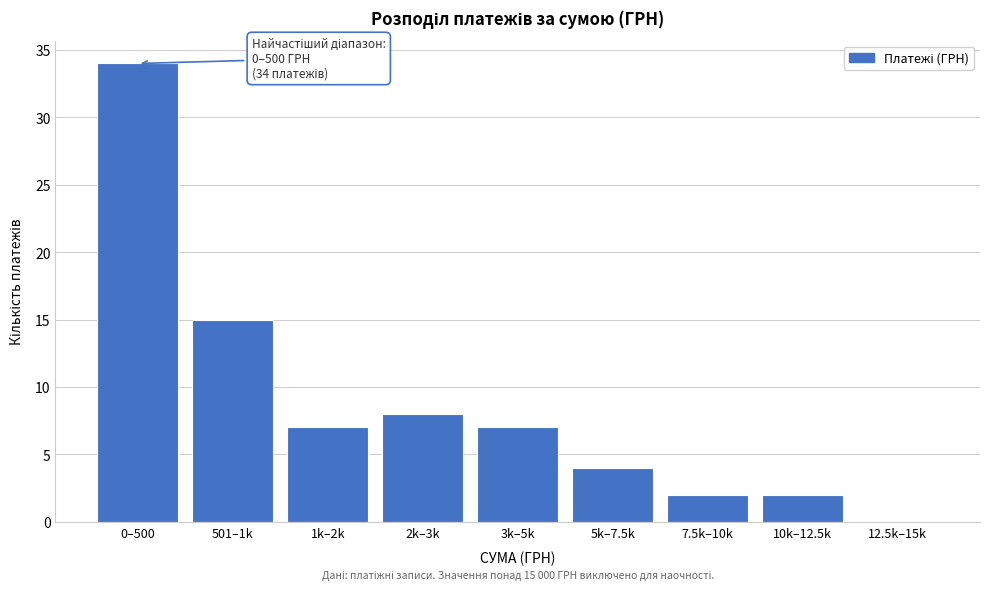

Reading left to right, transcribe all the data shown in this chart.

0–500=34	501–1k=15	1k–2k=7	2k–3k=8	3k–5k=7	5k–7.5k=4	7.5k–10k=2	10k–12.5k=2	12.5k–15k=0